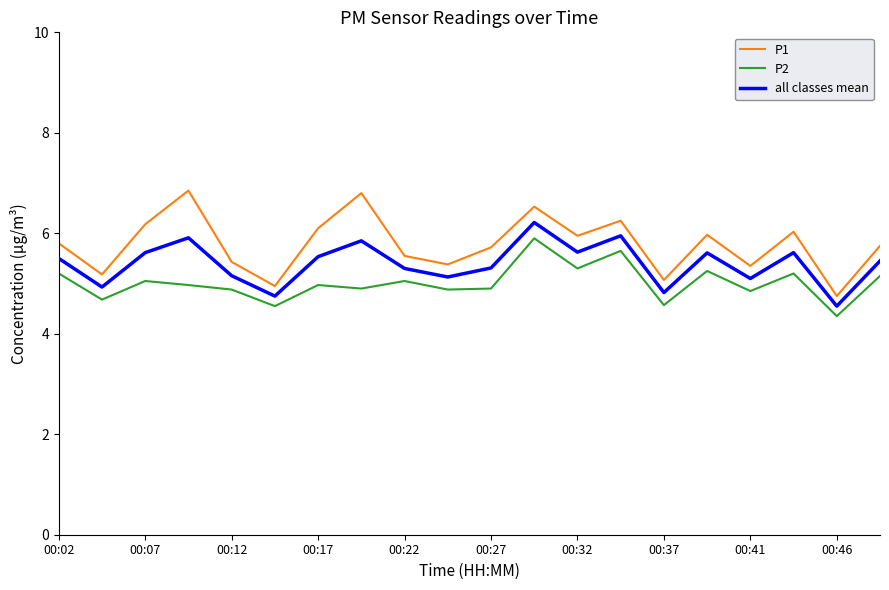

Which series has the widest spread of values?

P1